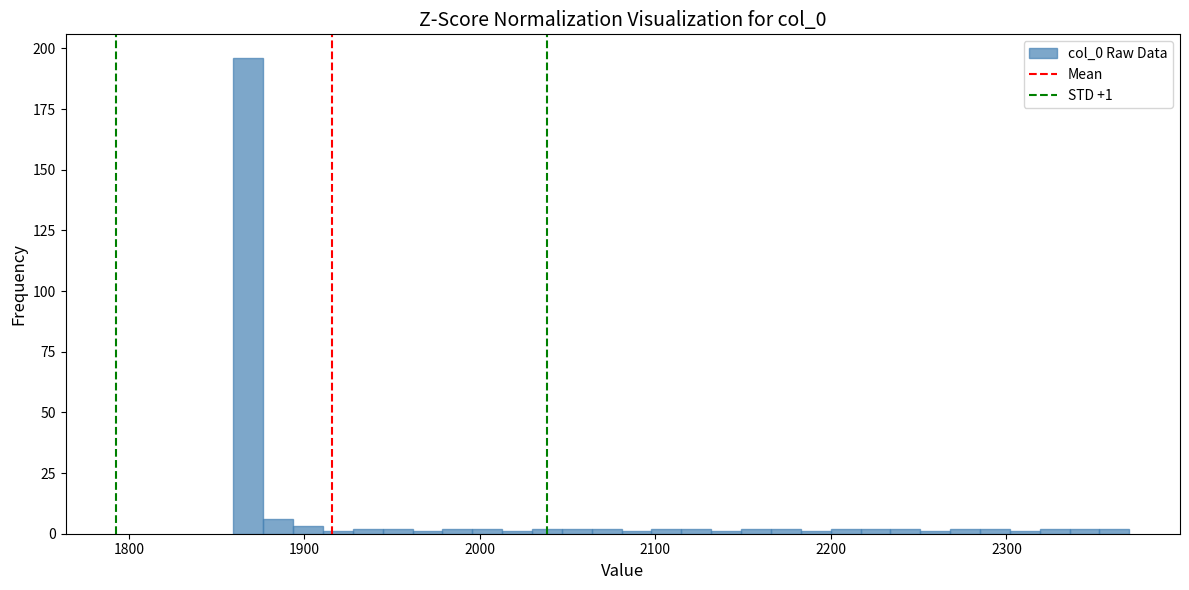

Around what value on the x-axis is the tallest bar? Give the approximate position of its centre, as read against the axis.

1870